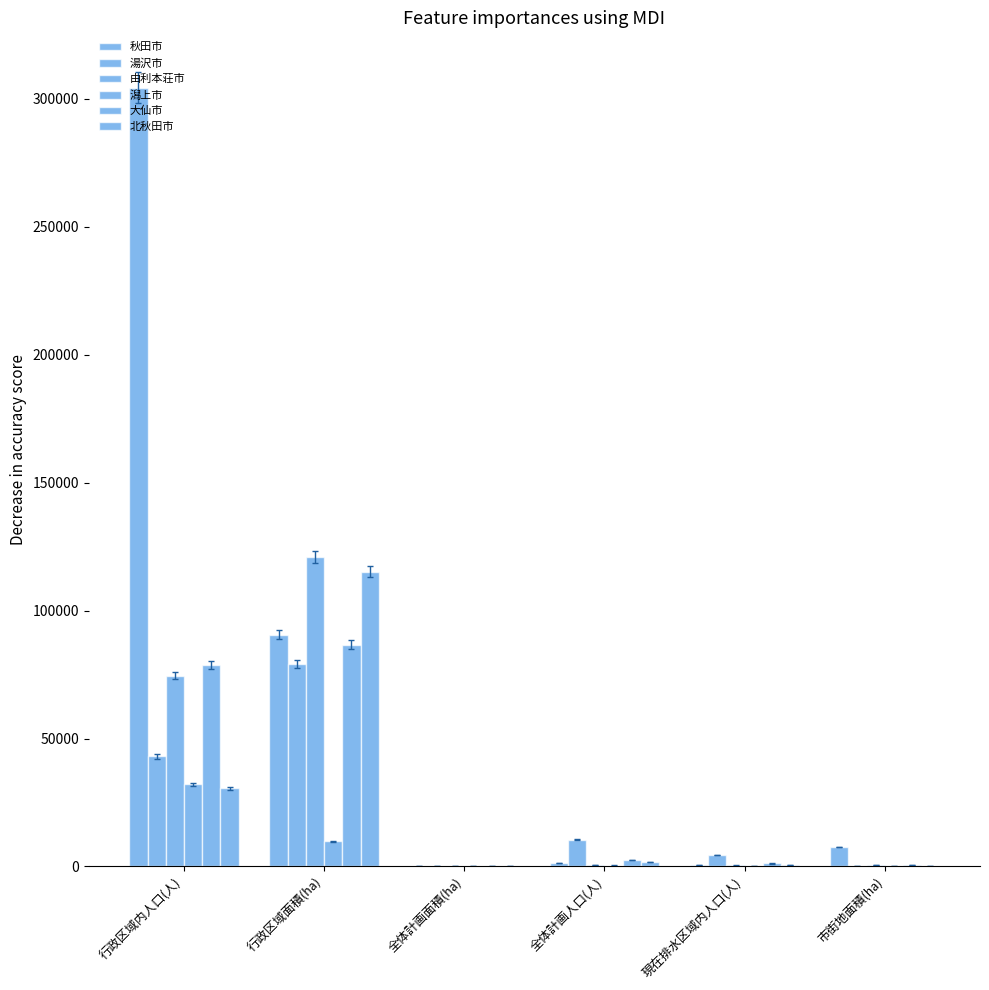

What position from the right is 行政区域面積(ha)?

5